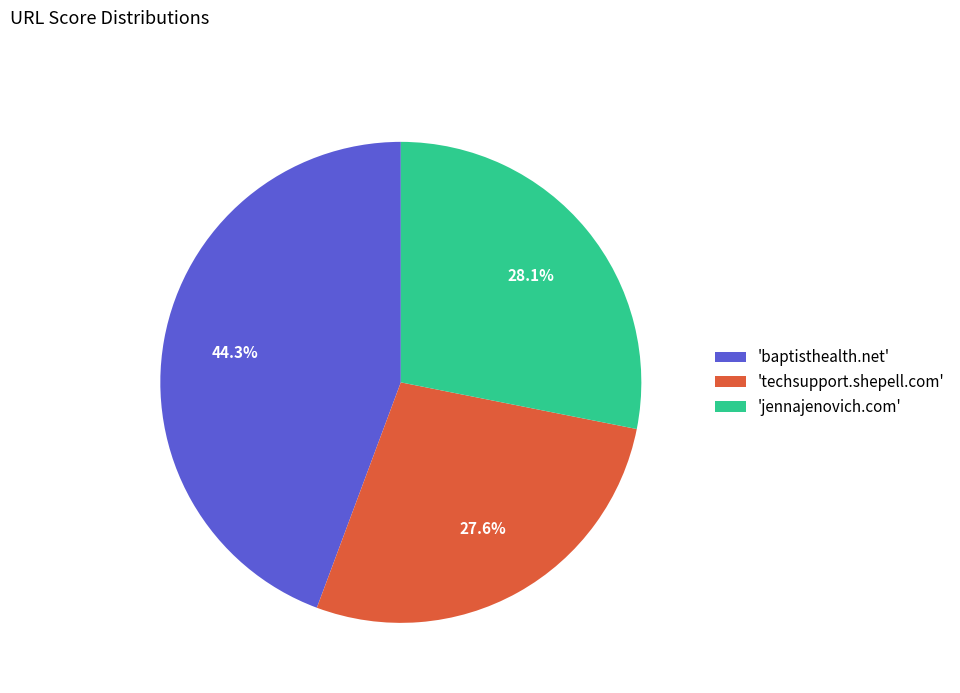

Does 'jennajenovich.com' account for over 50% of the chart?

No